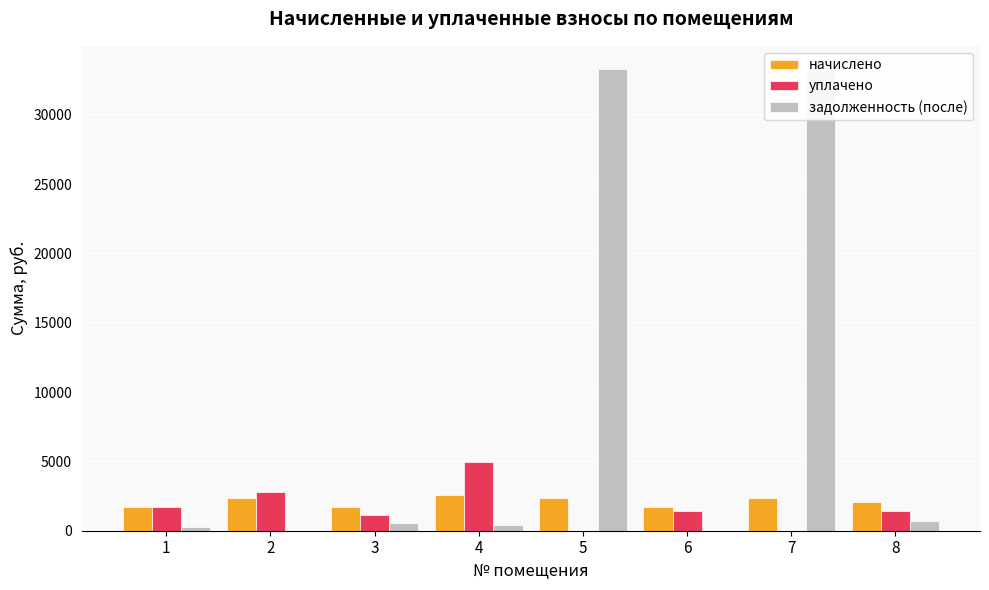

What is the sum of all начислено values?

16881.3